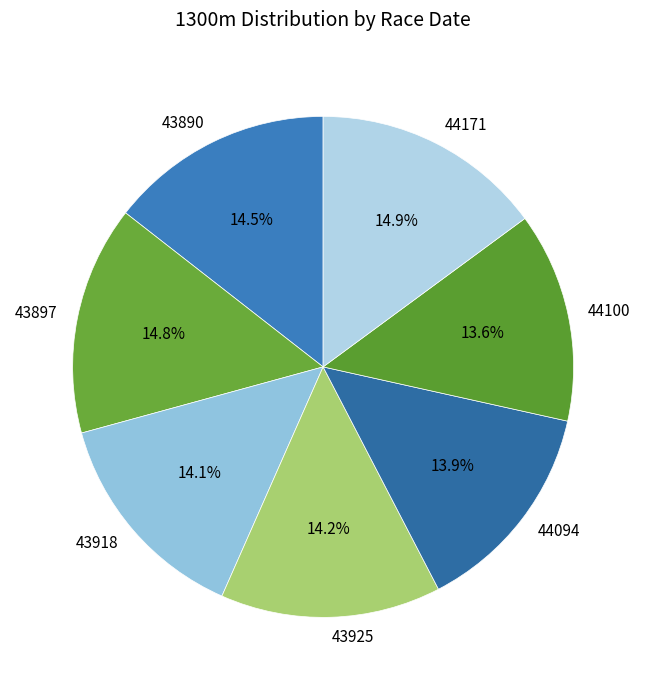

The 43890 slice represents 9% of the pie. True or false?

False